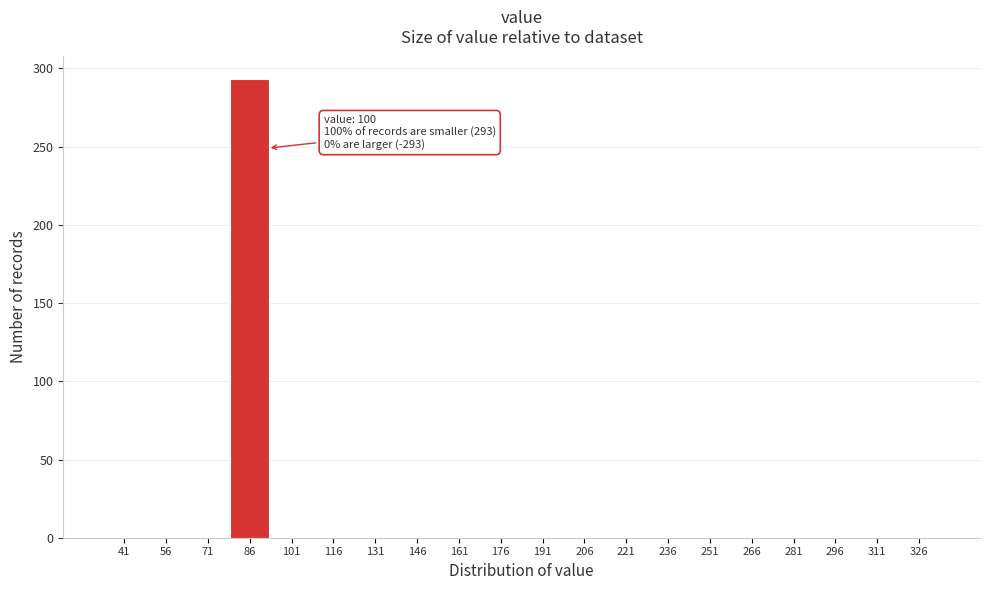

Reading right to left, extract all data points from this chart.

326=0	311=0	296=0	281=0	266=0	251=0	236=0	221=0	206=0	191=0	176=0	161=0	146=0	131=0	116=0	101=0	86=293	71=0	56=0	41=0